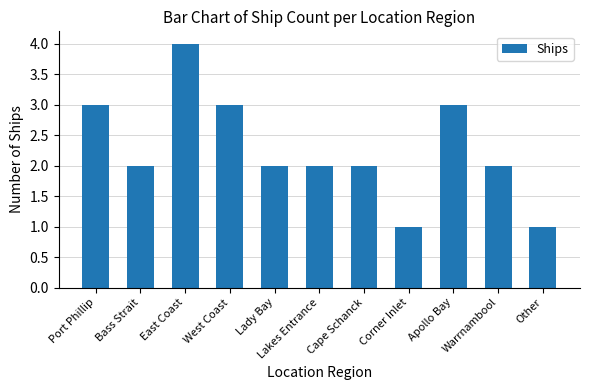

What is the difference between the maximum and minimum values?

3